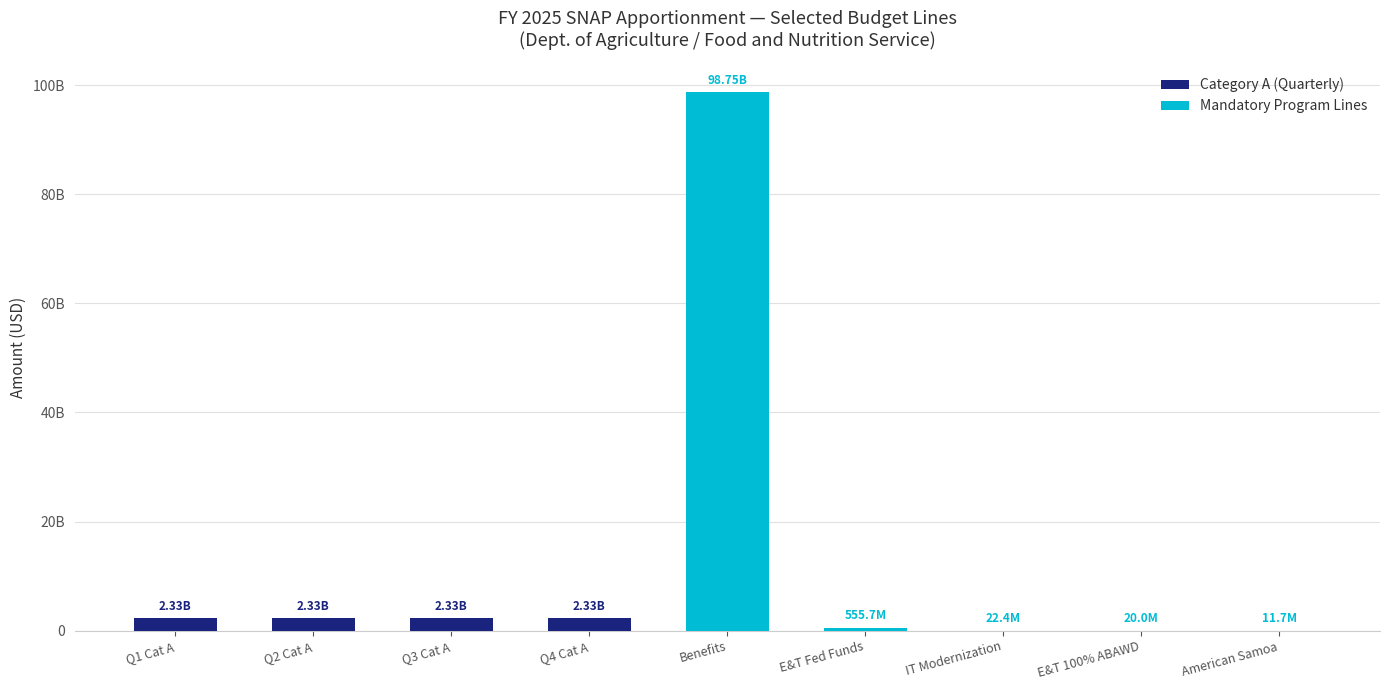

The value of Mandatory Program Lines at Q4 Cat A is 0. True or false?

True